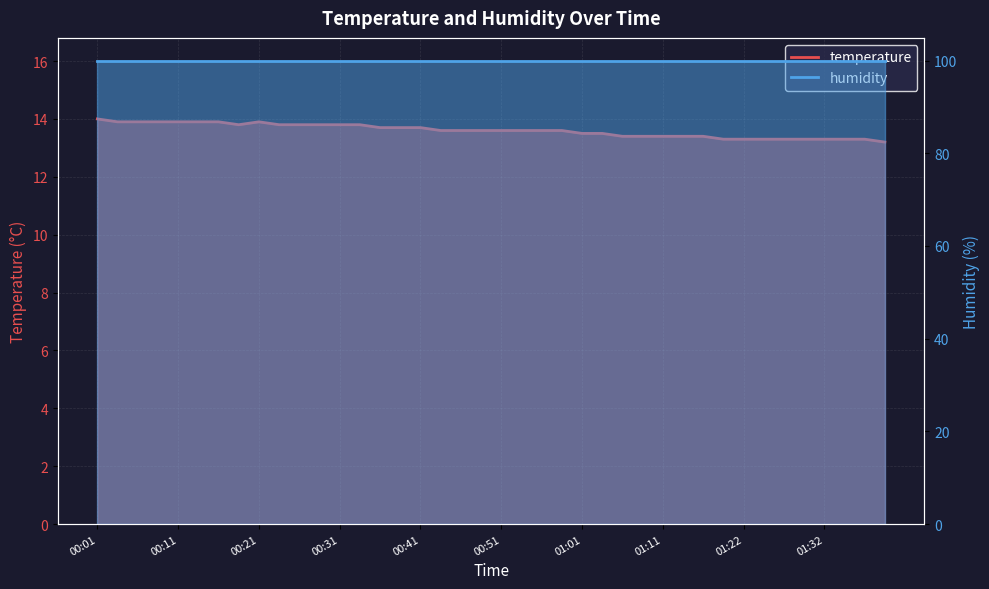

Reading left to right, extract all data points from this chart.

14.0	13.9	13.9	13.9	13.9	13.9	13.9	13.8	13.9	13.8	13.8	13.8	13.8	13.8	13.7	13.7	13.7	13.6	13.6	13.6	13.6	13.6	13.6	13.6	13.5	13.5	13.4	13.4	13.4	13.4	13.4	13.3	13.3	13.3	13.3	13.3	13.3	13.3	13.3	13.2